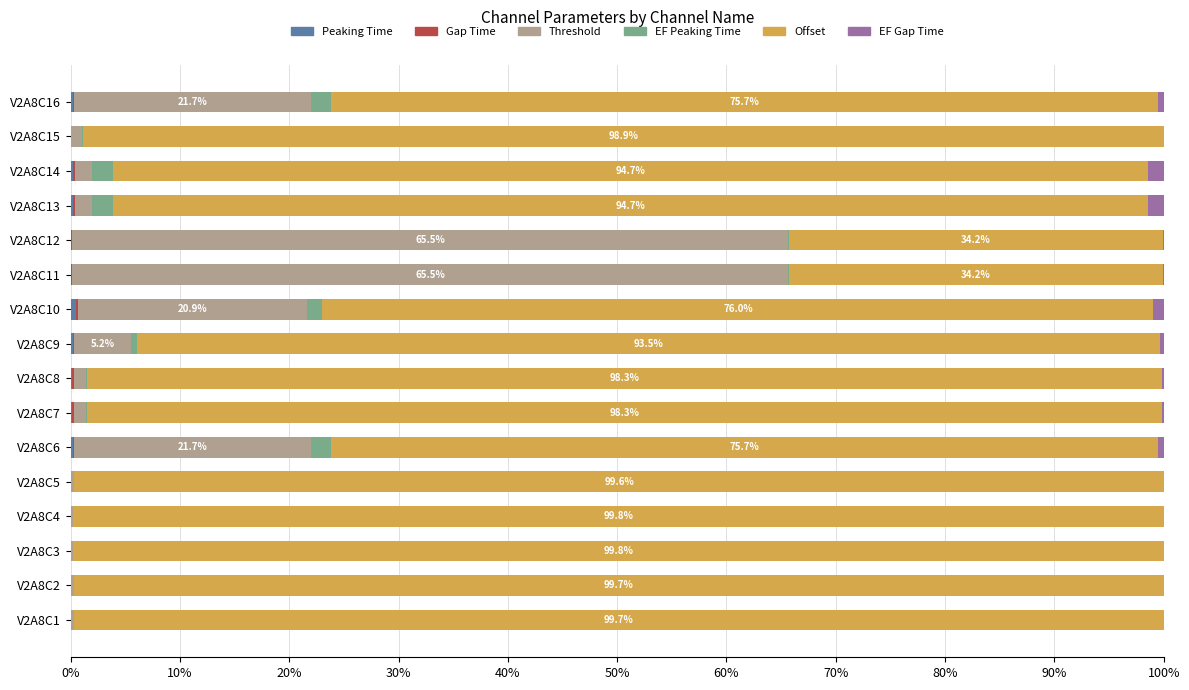

How many series are shown in this chart?

6